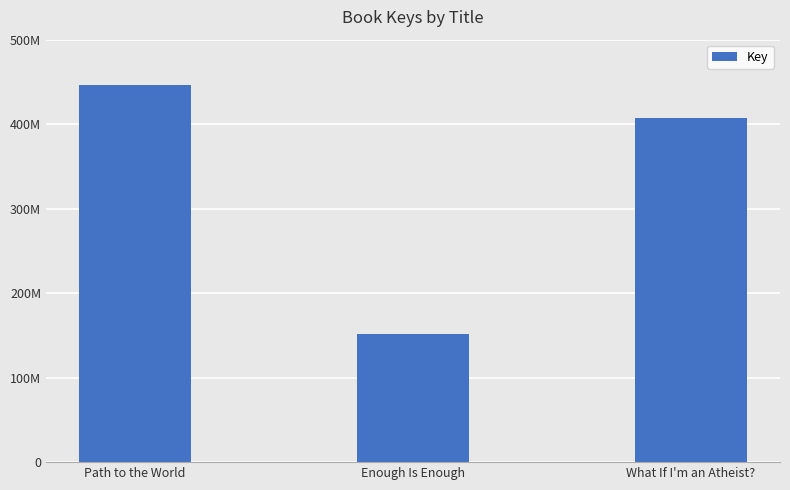

Where does the data first go above 406902939?

Path to the World